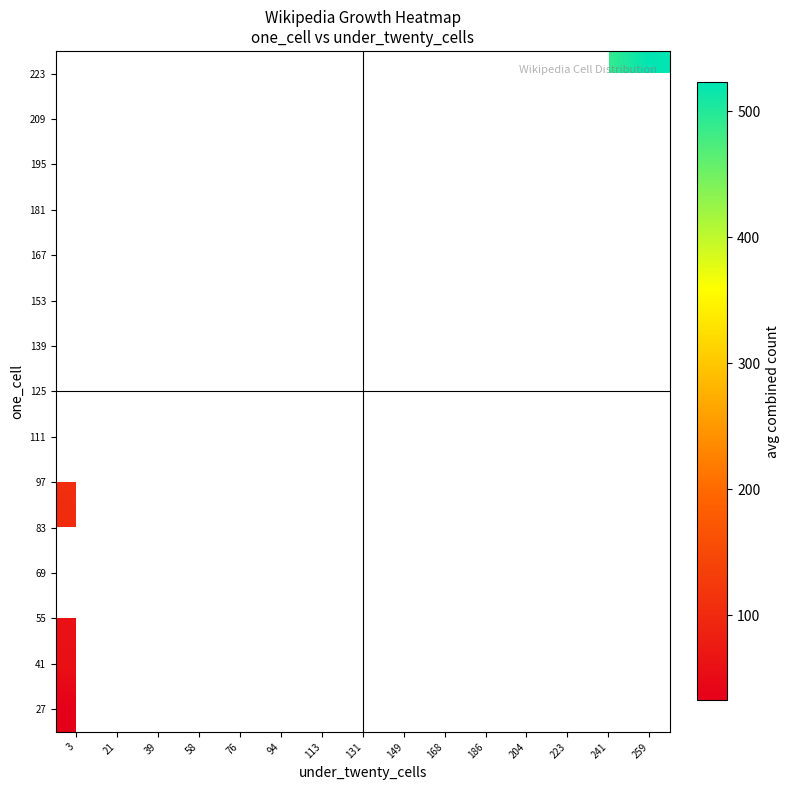

At which category does the chart reach its minimum across all series?

3